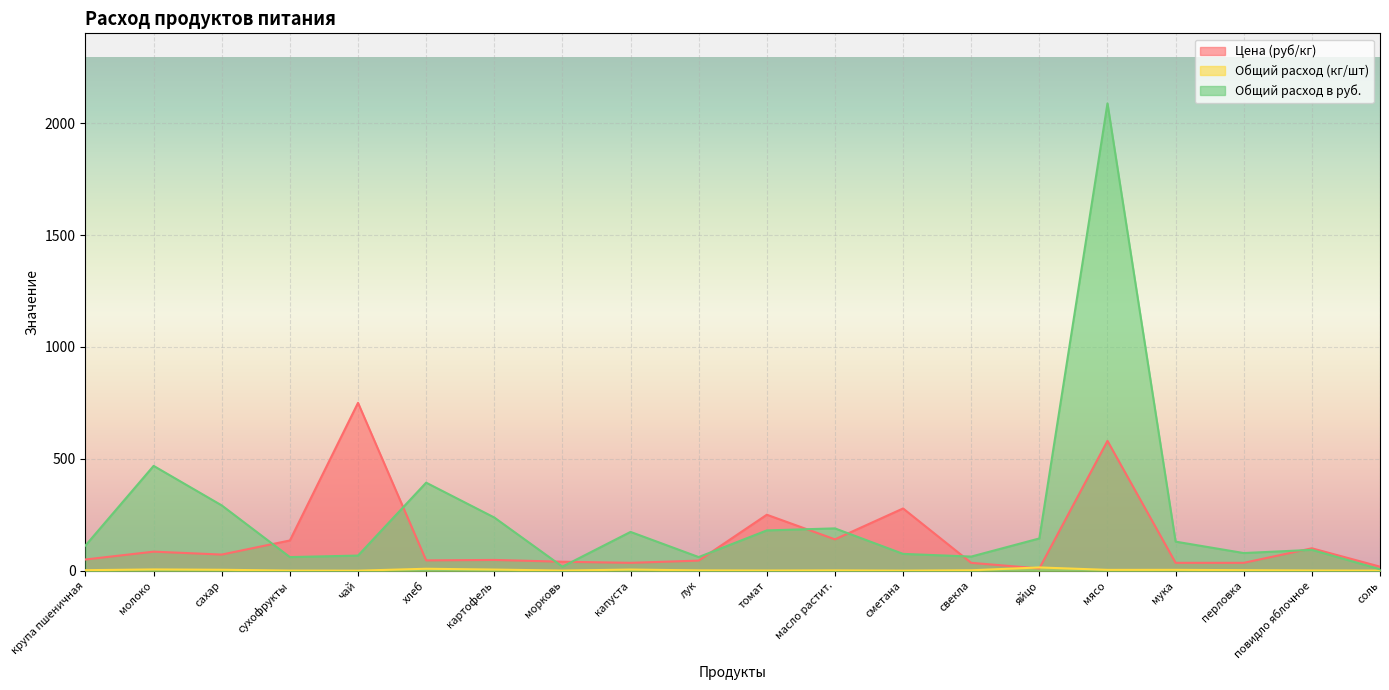

List the labels in order of Общий расход в руб. value, largest first.

мясо, молоко, хлеб, сахар, картофель, масло растит., томат, капуста, яйцо, мука, крупа пшеничная, повидло яблочное, перловка, сметана, чай, свекла, сухофрукты, лук, морковь, соль